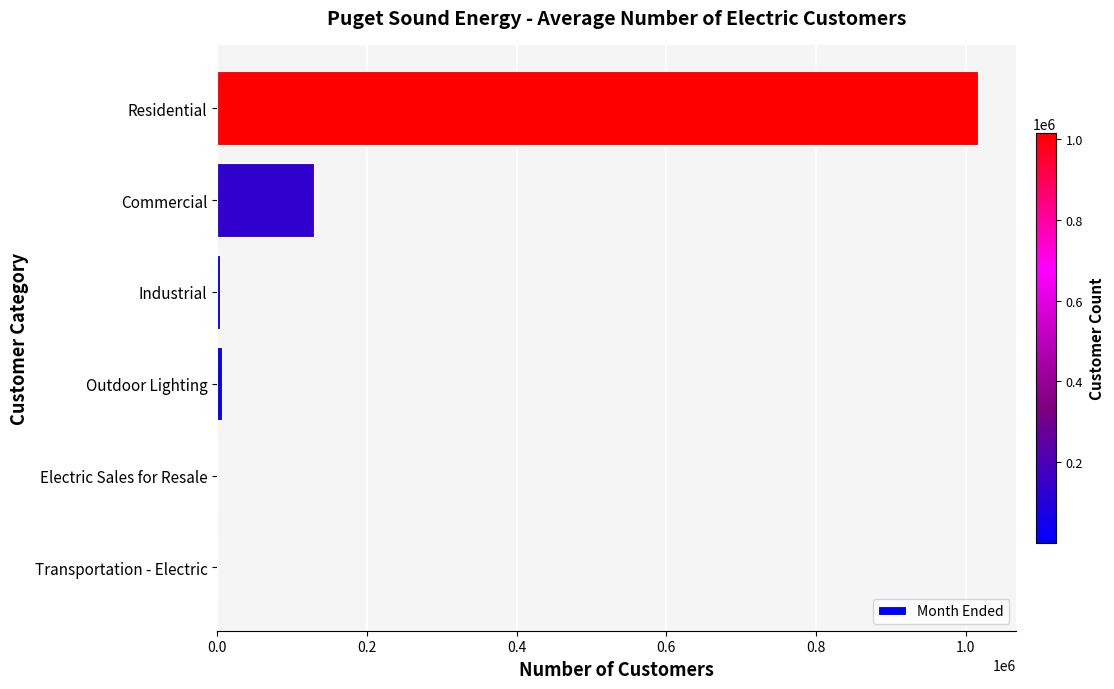

What is the maximum value shown in the chart?

1016567